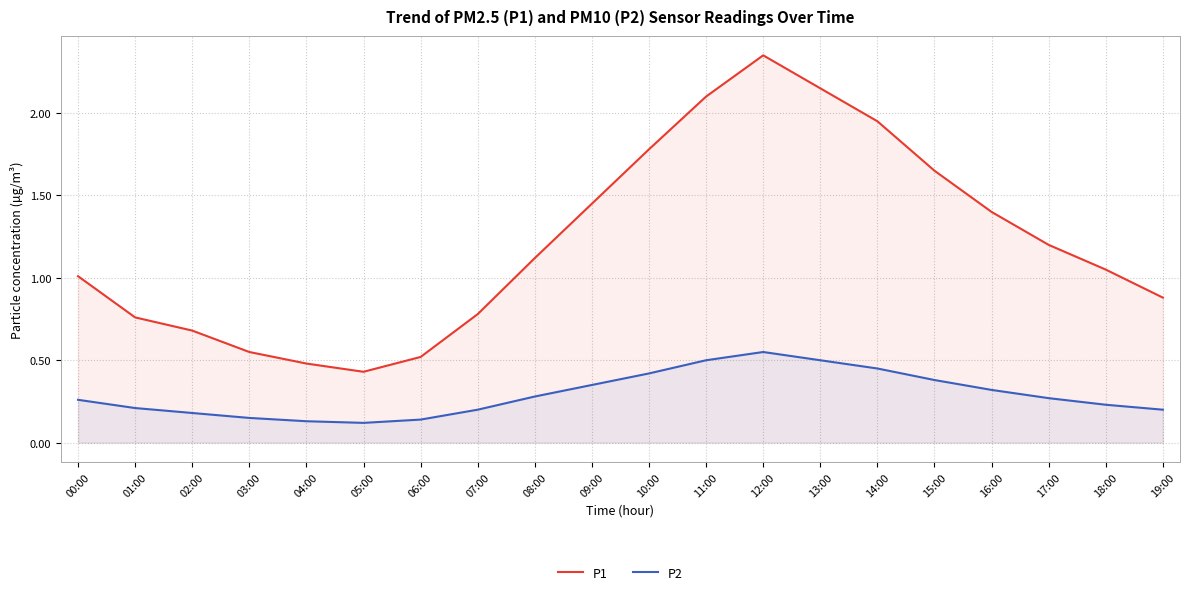

Read the P2 value at 00:00.

0.3